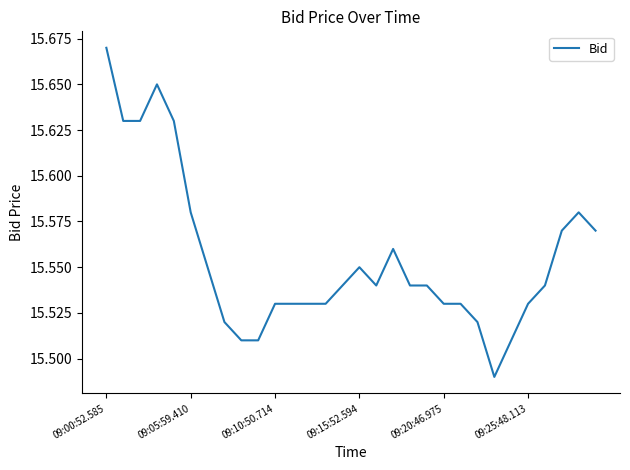

Reading left to right, list all the values displayed in this chart.

15.7	15.6	15.6	15.7	15.6	15.6	15.6	15.5	15.5	15.5	15.5	15.5	15.5	15.5	15.5	15.6	15.5	15.6	15.5	15.5	15.5	15.5	15.5	15.5	15.5	15.5	15.5	15.6	15.6	15.6